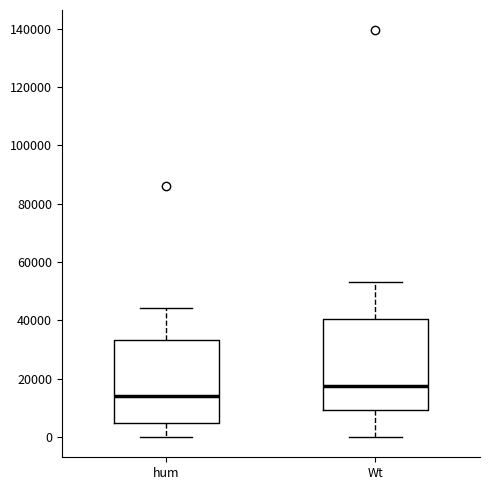

Where is the upper edge of the box for hum on the y-axis? The values are not printed on the chart, so give them approximately, as read against the axis.

34000